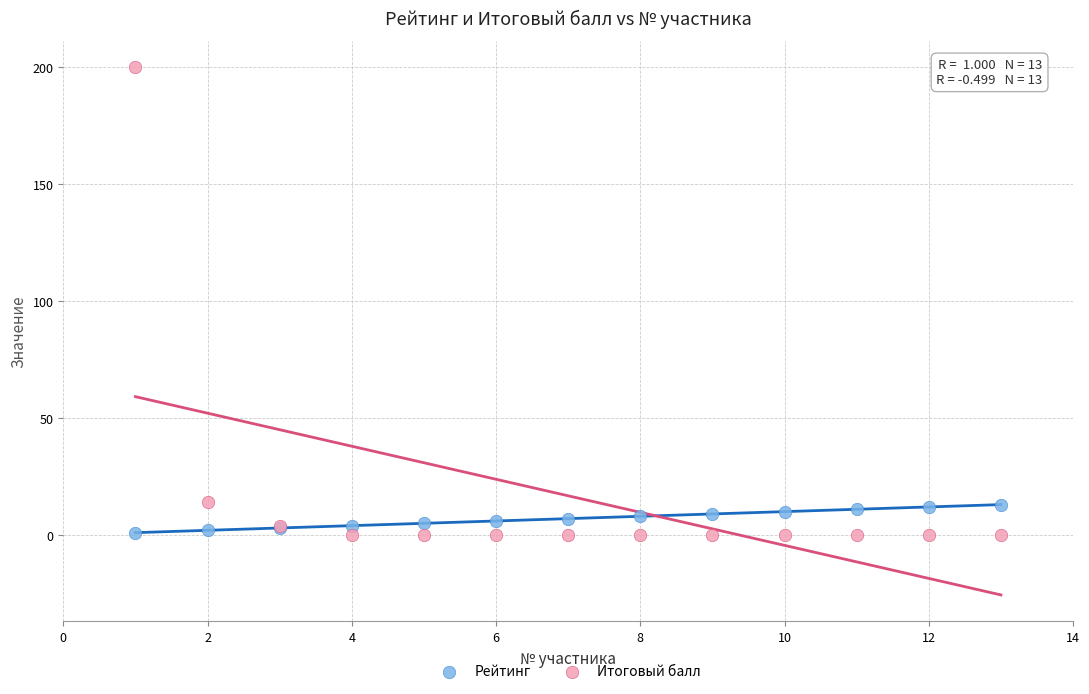

Which series has the widest spread of Y values?

Итоговый балл